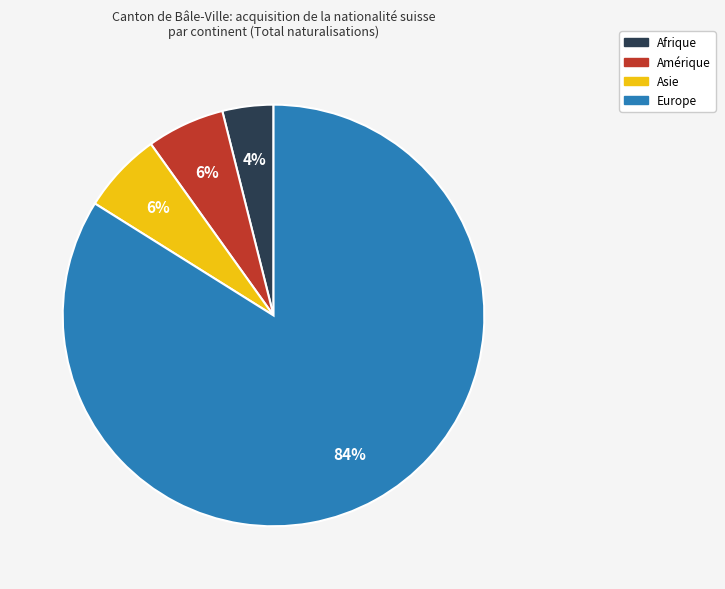

What percentage is the Afrique slice, to the nearest percent?

4%